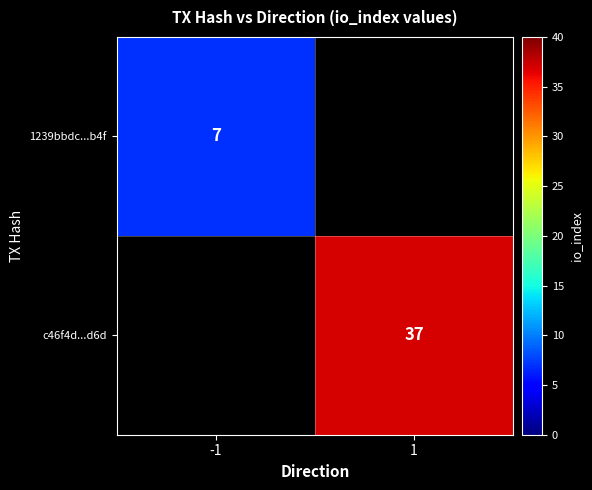

The c46f4d...d6d series shows 37 at 1. True or false?

True